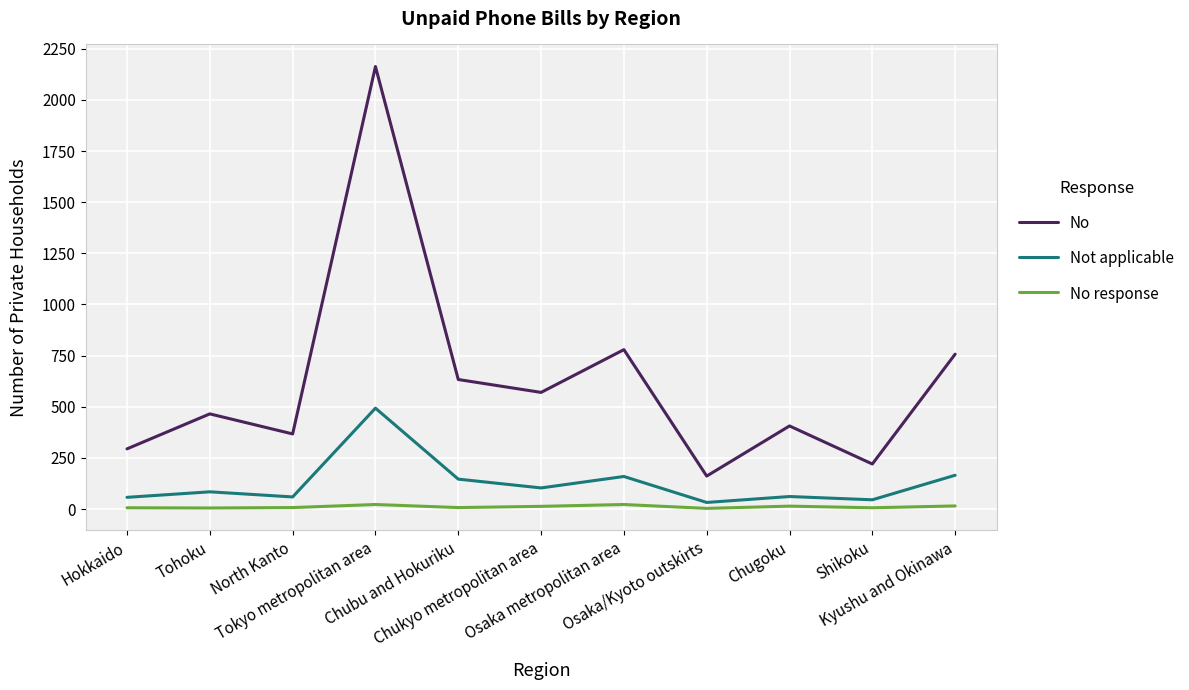

What is the greatest value displayed?

2163